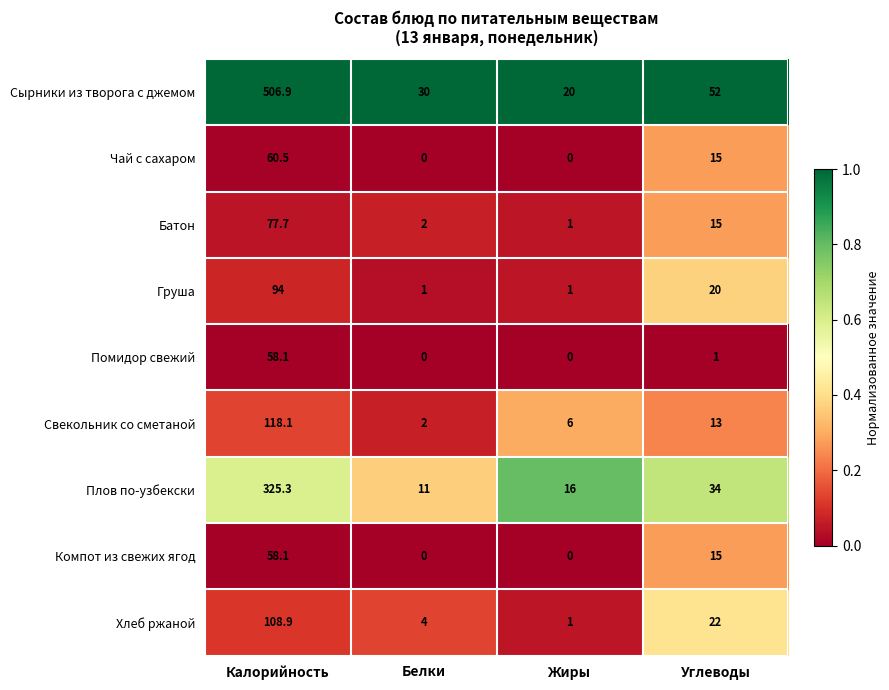

What is the total value across all series at Белки?

50.0